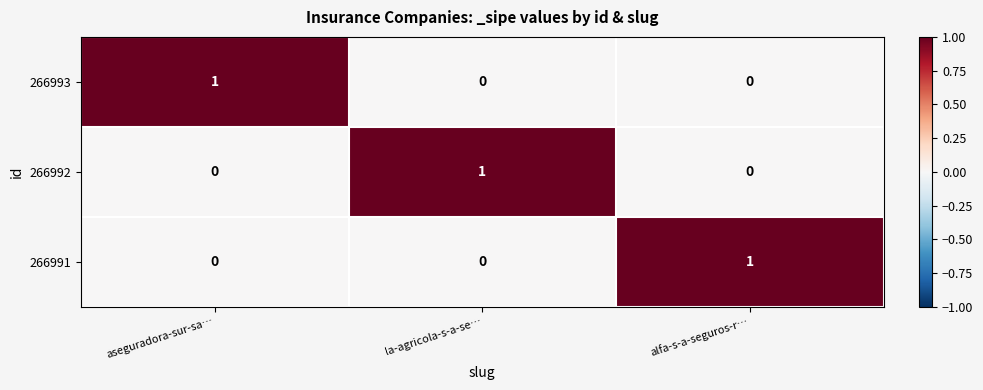

The value of 266991 at alfa-s-a-seguros-r… is 1. True or false?

True